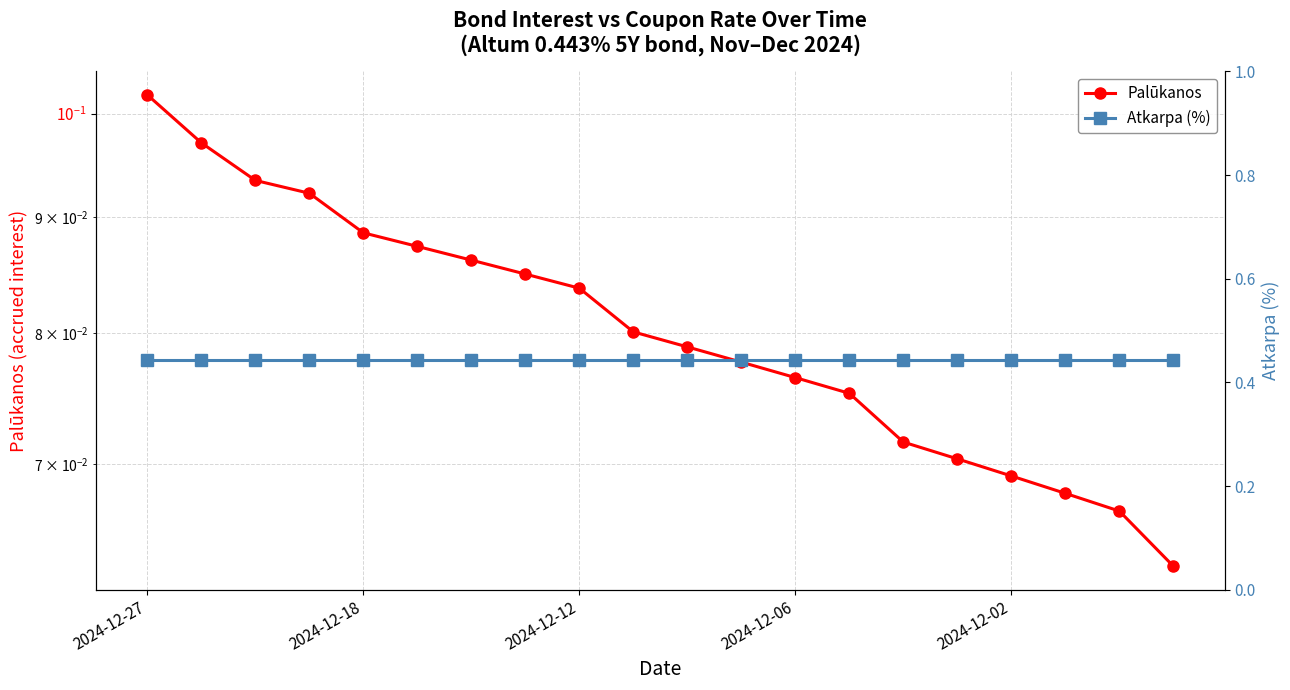

What is the sum of all Atkarpa (%) values?

8.9